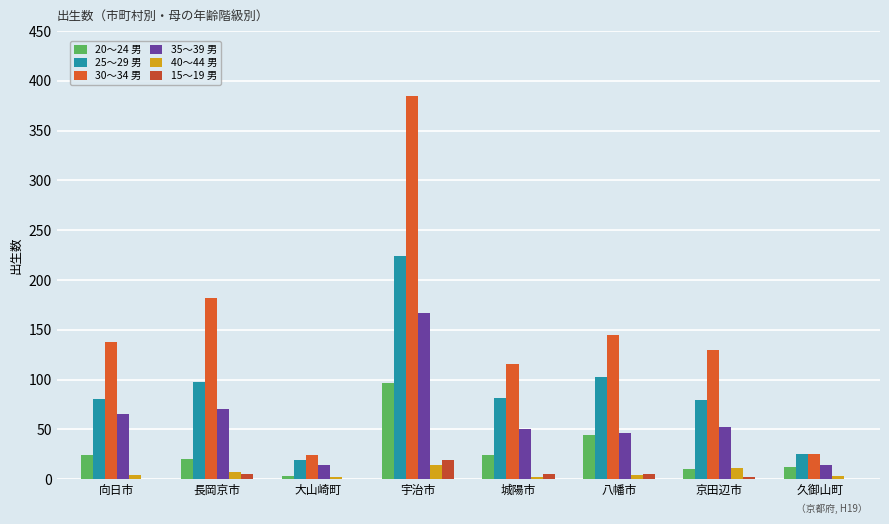

Which category has the highest value in the 40～44 男 series?

宇治市